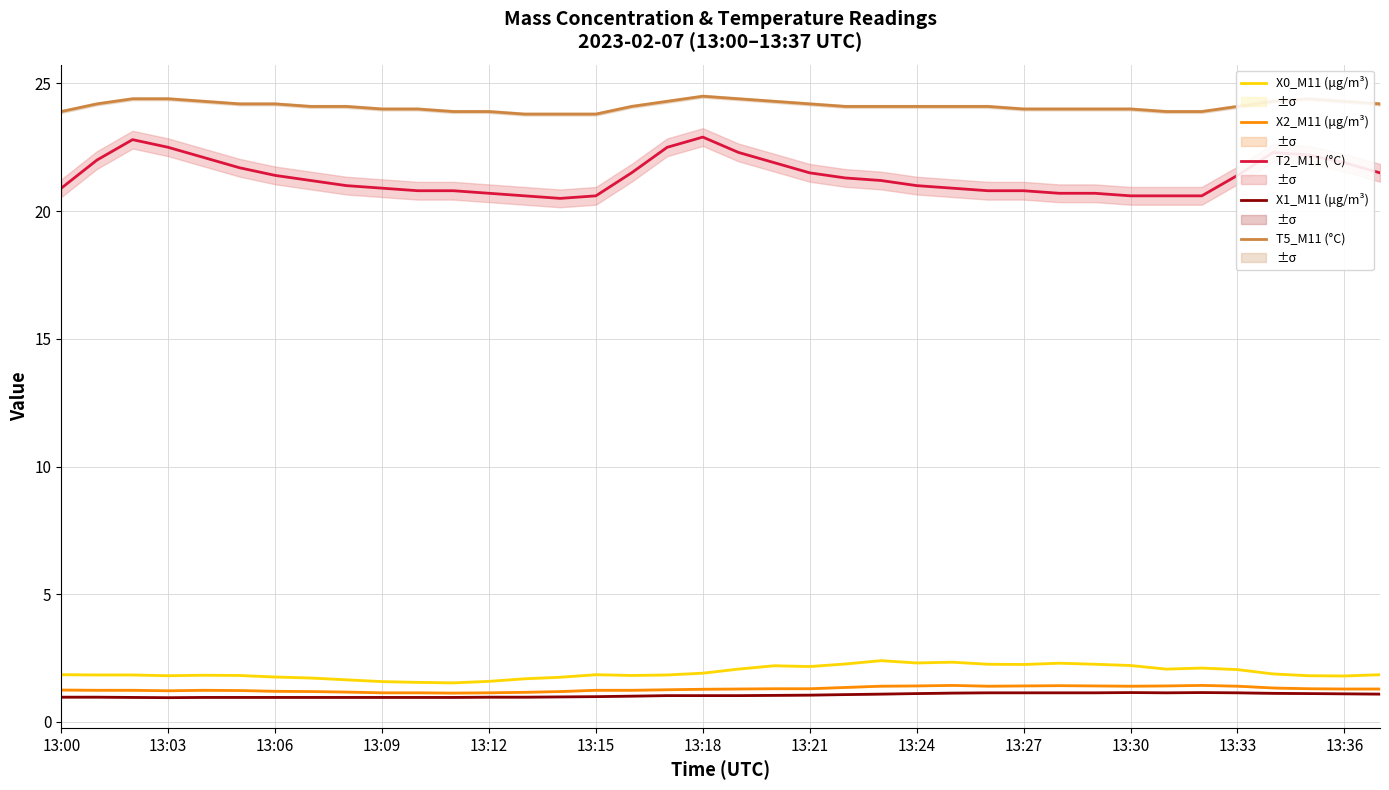

What is the greatest value displayed?

24.5